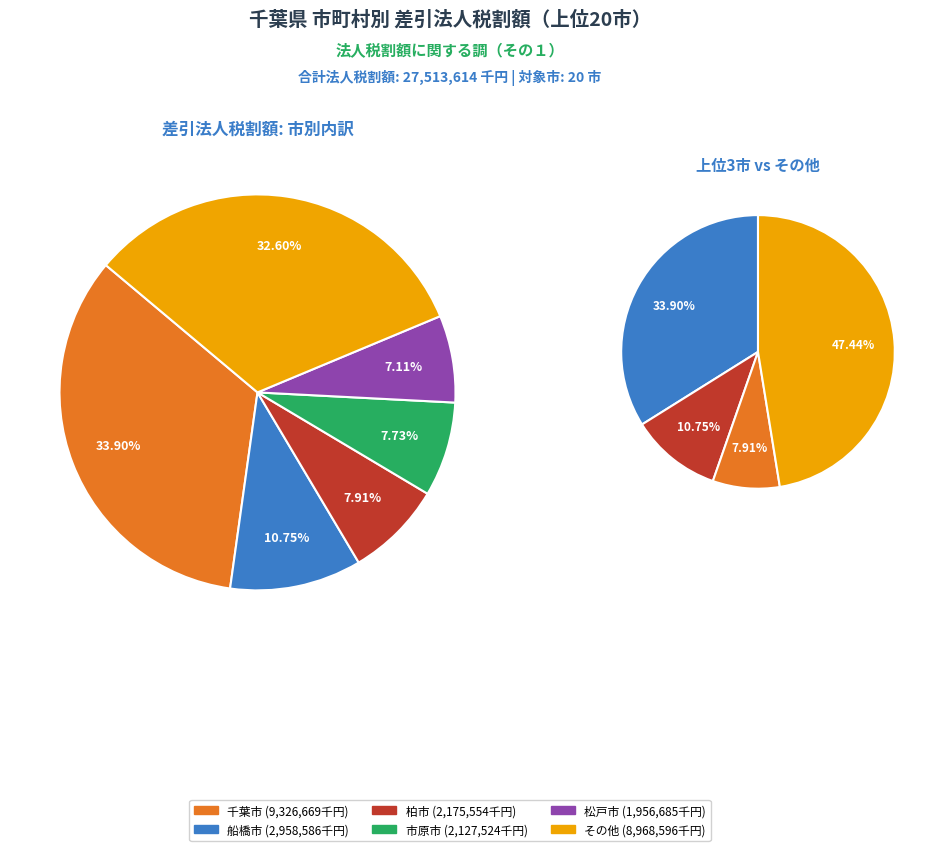

Which category has the biggest portion of the pie?

千葉市